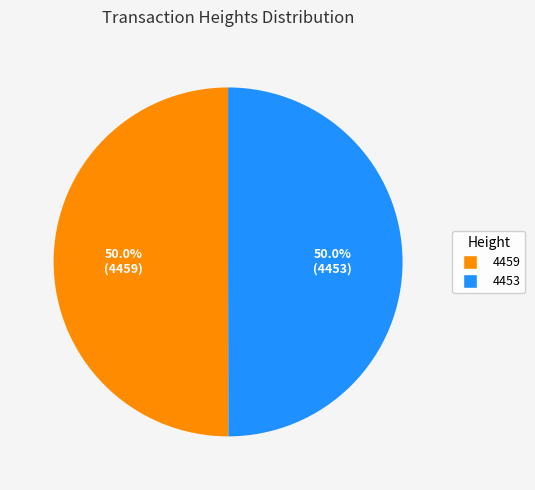

Combined, what portion of the pie is 4453 and 4459?

100.0%